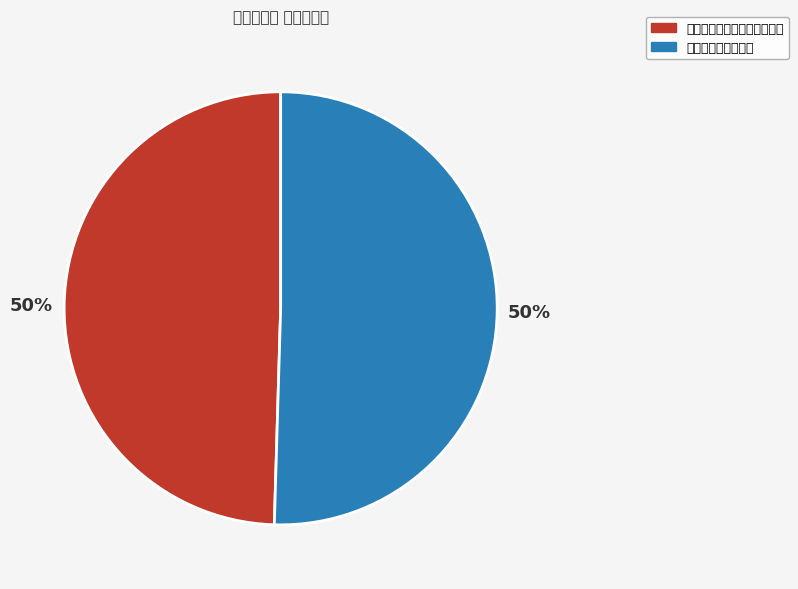

To the nearest percent, what is the average slice percentage?

50%